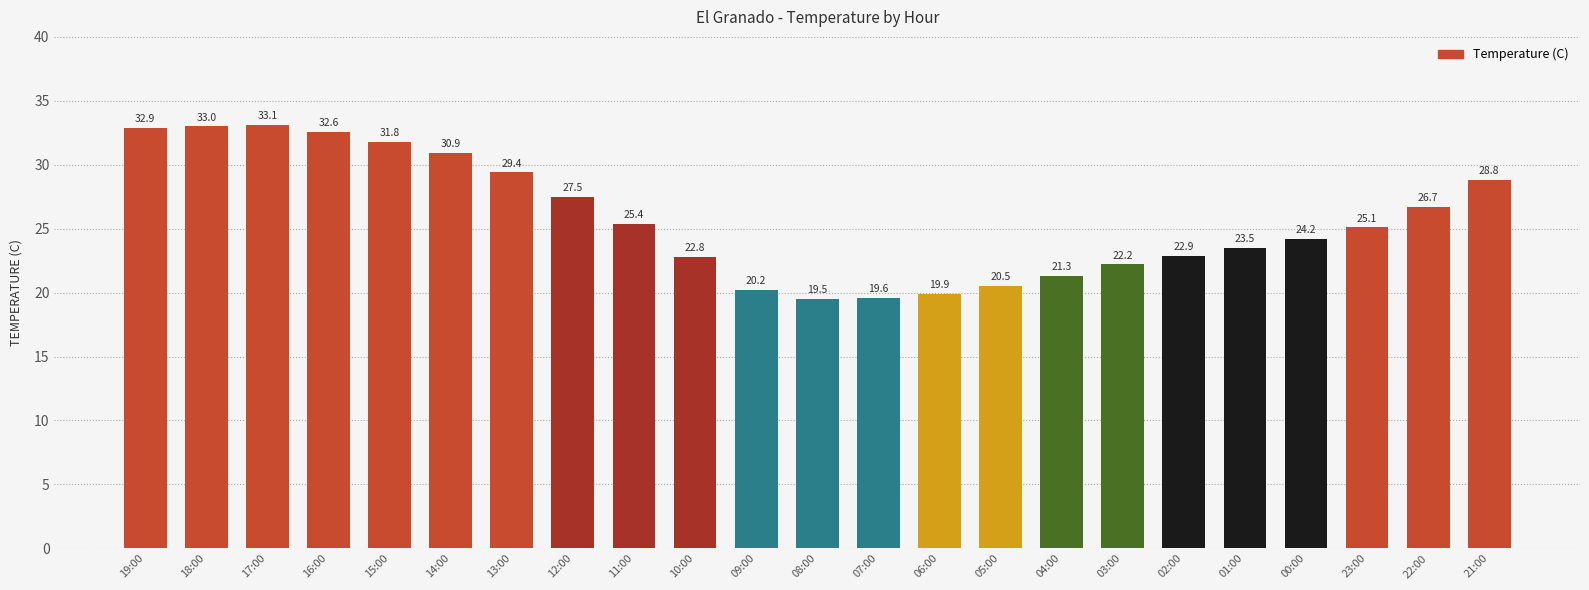

Rank the categories by value from highest to lowest.

17:00, 18:00, 19:00, 16:00, 15:00, 14:00, 13:00, 21:00, 12:00, 22:00, 11:00, 23:00, 00:00, 01:00, 02:00, 10:00, 03:00, 04:00, 05:00, 09:00, 06:00, 07:00, 08:00